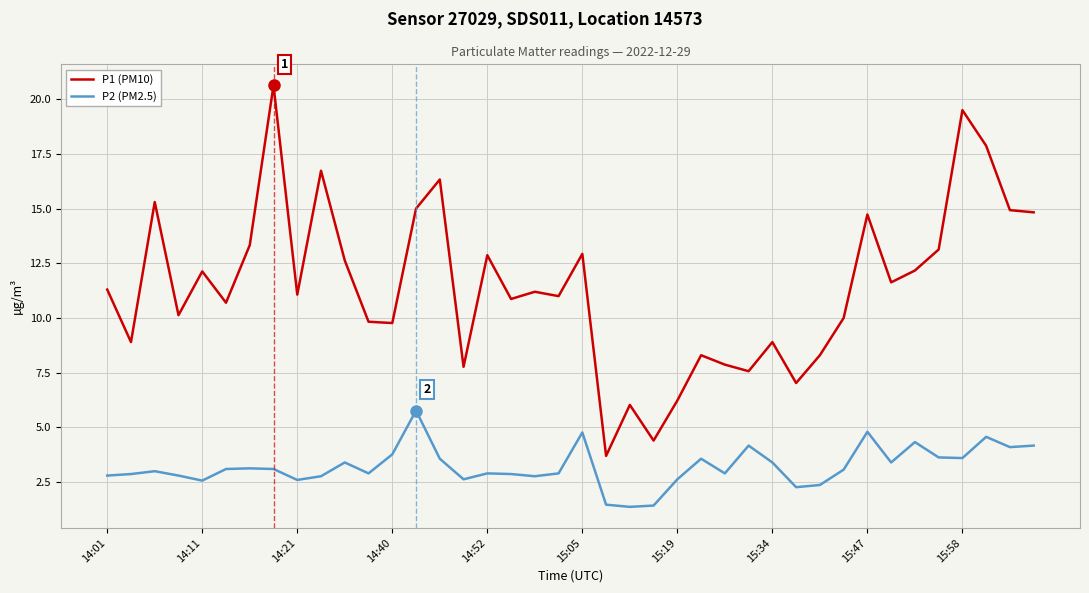

Which series has the widest spread of values?

P1 (PM10)